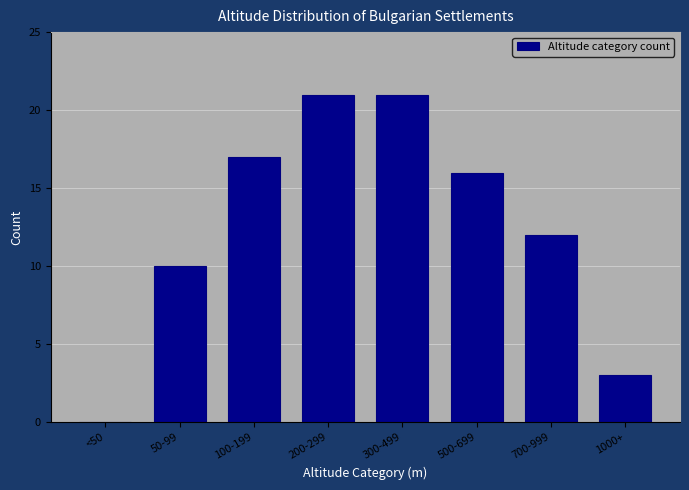

Reading left to right, extract all data points from this chart.

<50=0	50-99=10	100-199=17	200-299=21	300-499=21	500-699=16	700-999=12	1000+=3